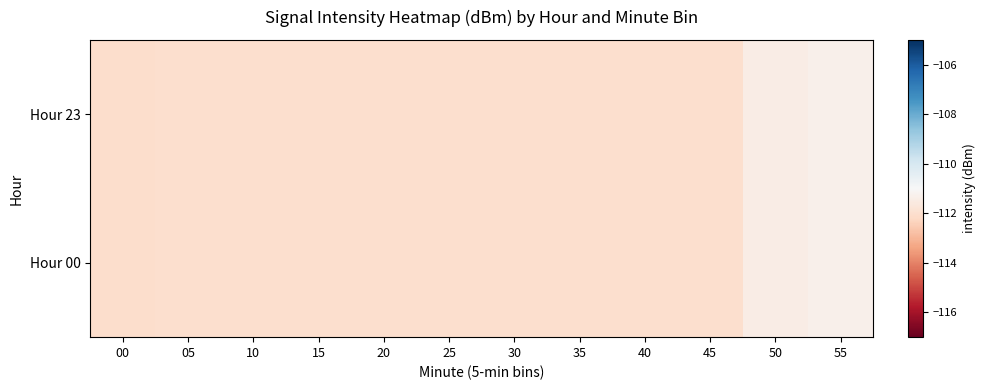

Reading left to right, list all the values displayed in this chart.

Hour 23: 00=-112.0	05=-112.0	10=-112.0	15=-112.0	20=-112.0	25=-112.0	30=-112.0	35=-112.0	40=-112.0	45=-112.0	50=-111.5	55=-111.3
Hour 00: 00=-112.0	05=-112.0	10=-112.0	15=-112.0	20=-112.0	25=-112.0	30=-112.0	35=-112.0	40=-112.0	45=-112.0	50=-111.5	55=-111.3